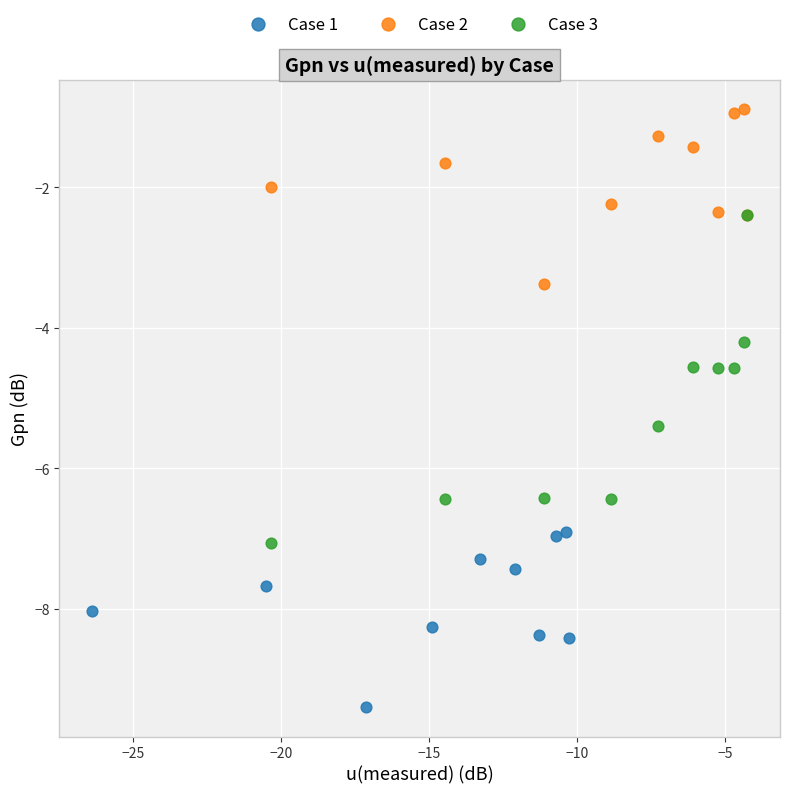

Which series has the widest spread of Y values?

Case 3